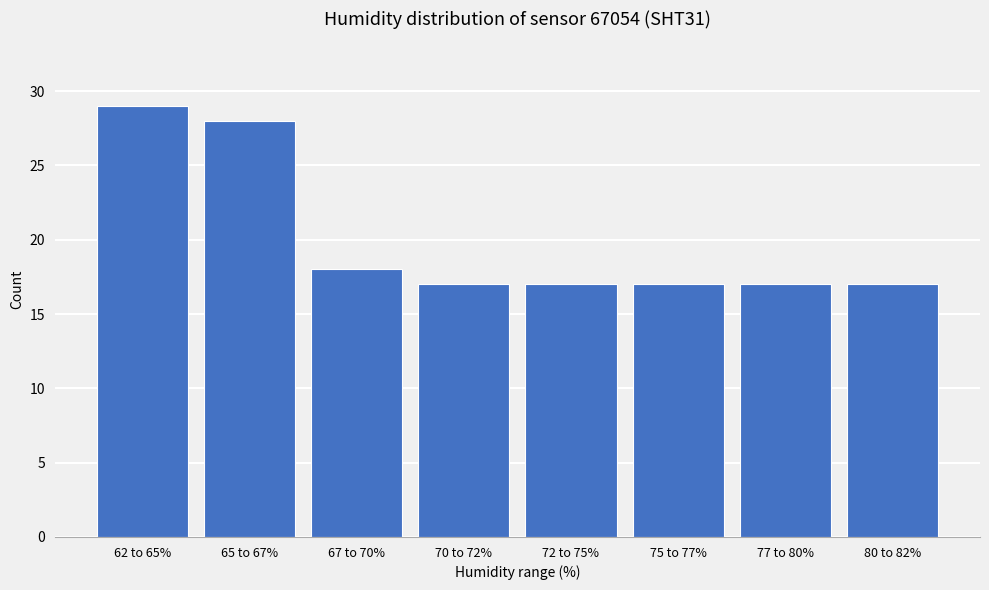

Reading left to right, extract all data points from this chart.

29	28	18	17	17	17	17	17